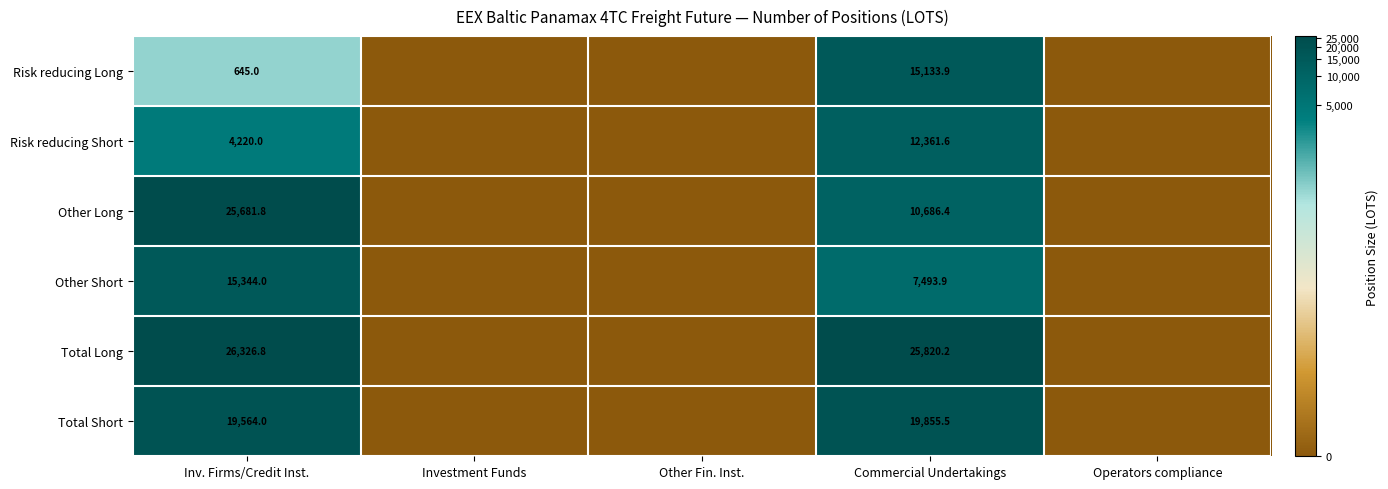

What is the difference between the Total Short values at Inv. Firms/Credit Inst. and Commercial Undertakings?

291.5